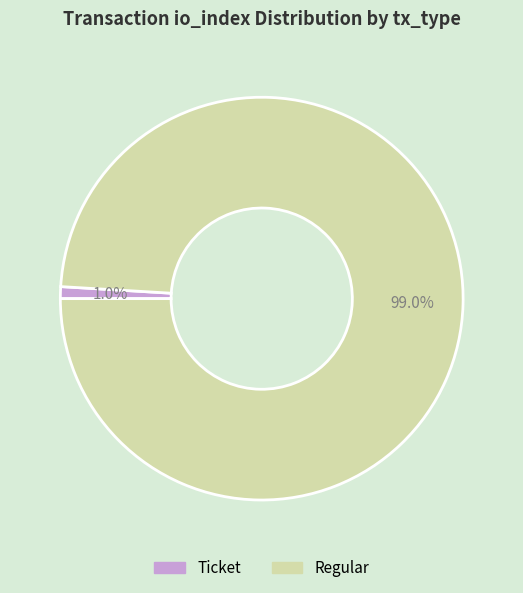

Does any single category account for the majority?

Yes